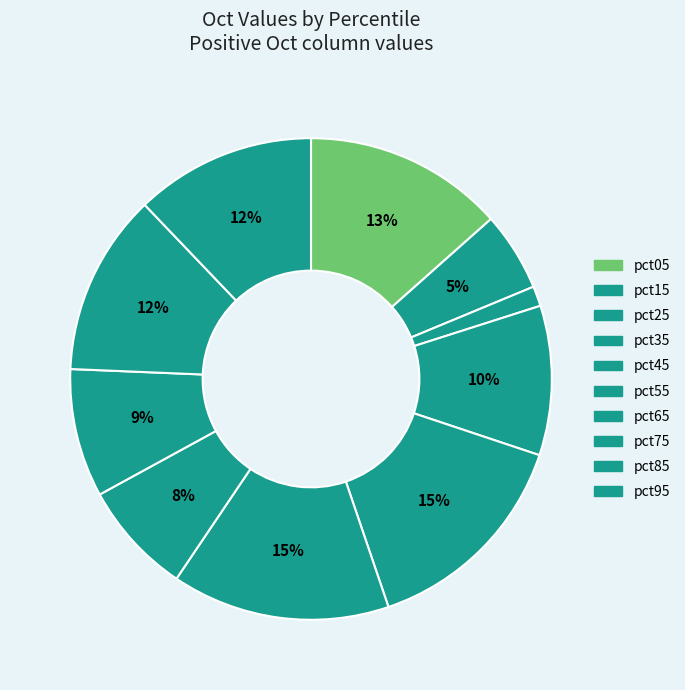

Which slice is the largest?

pct45